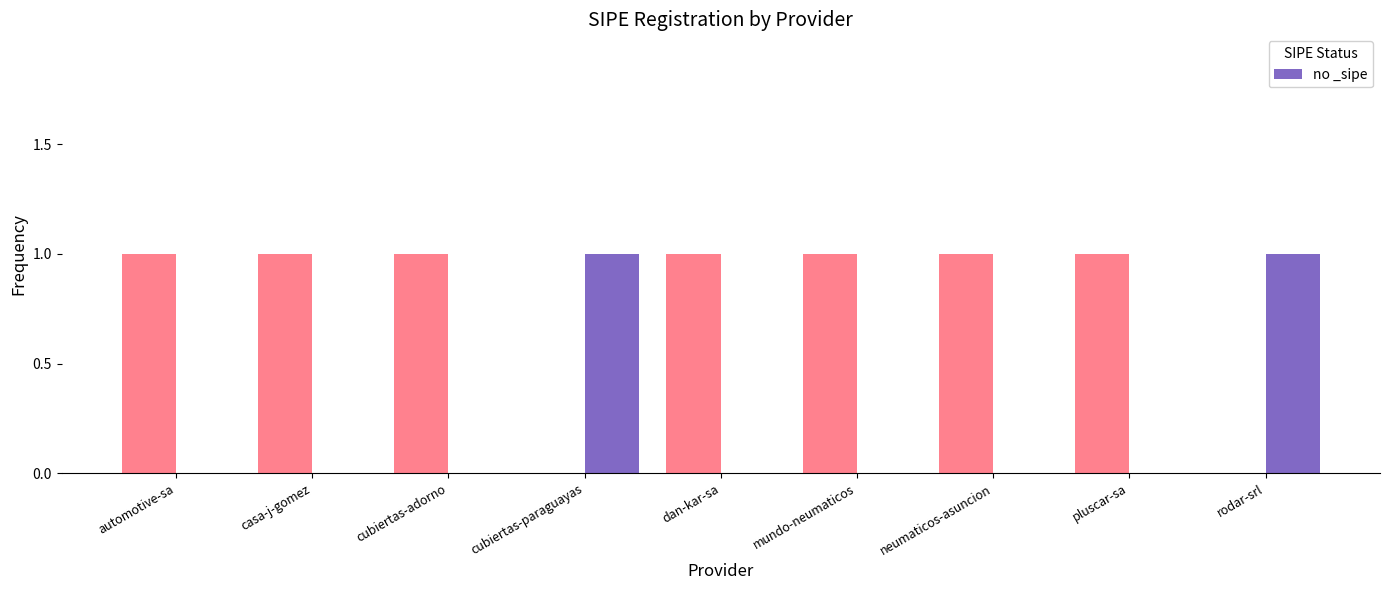

The value at mundo-neumaticos is 0. True or false?

True